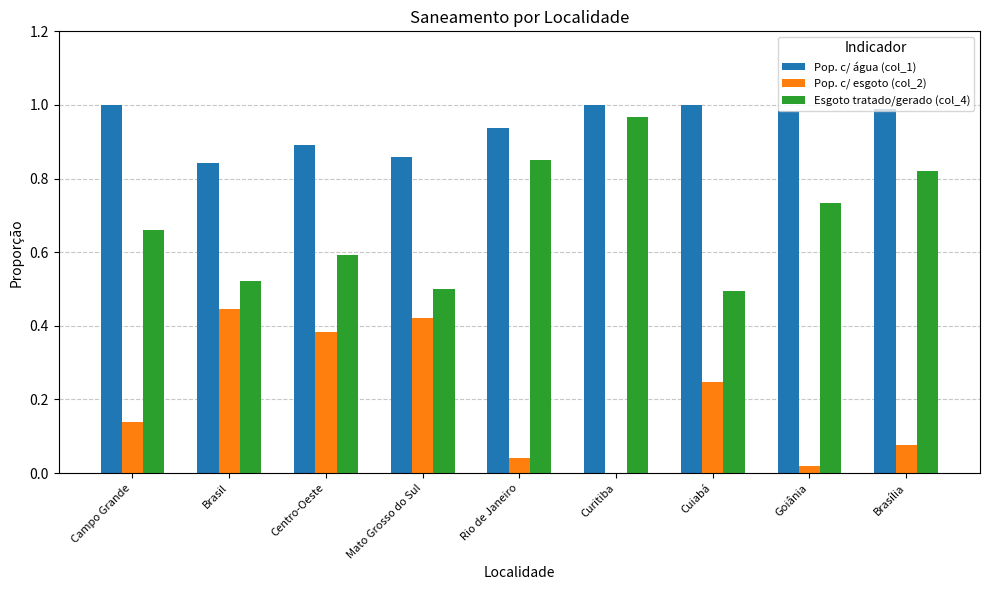

At which label does Pop. c/ esgoto (col_2) reach its peak?

Brasil